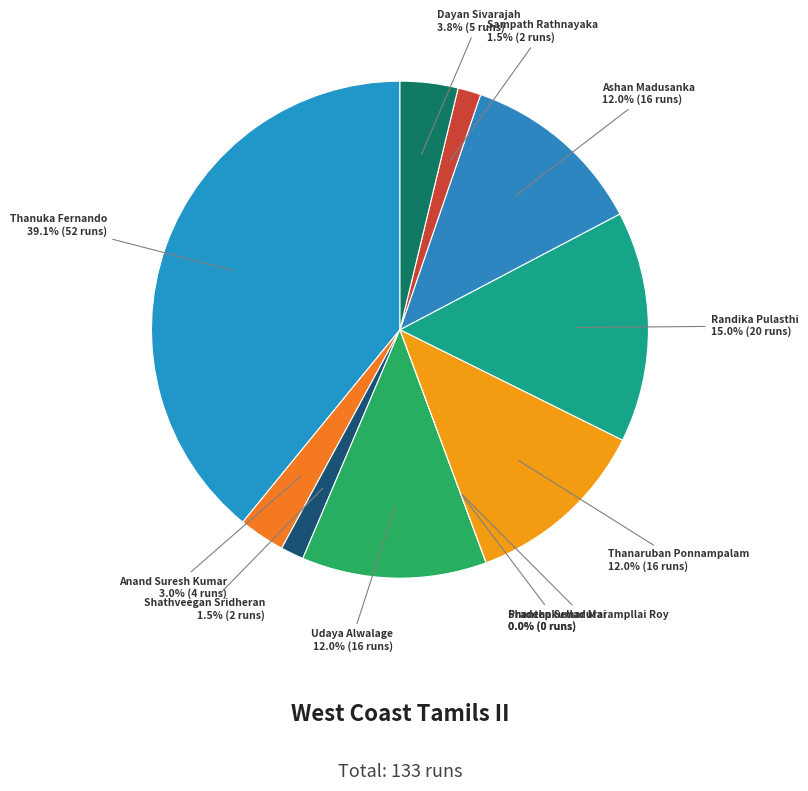

Approximately how many times larger is the value at Randika Pulasthi compared to Udaya Alwalage?

1.2